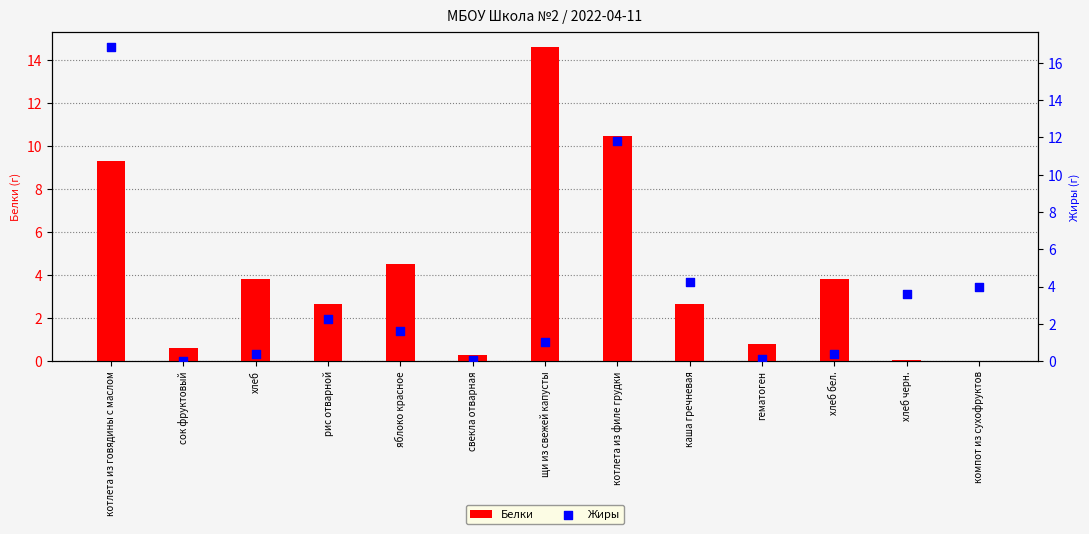

Which series has the widest spread of Y values?

Жиры